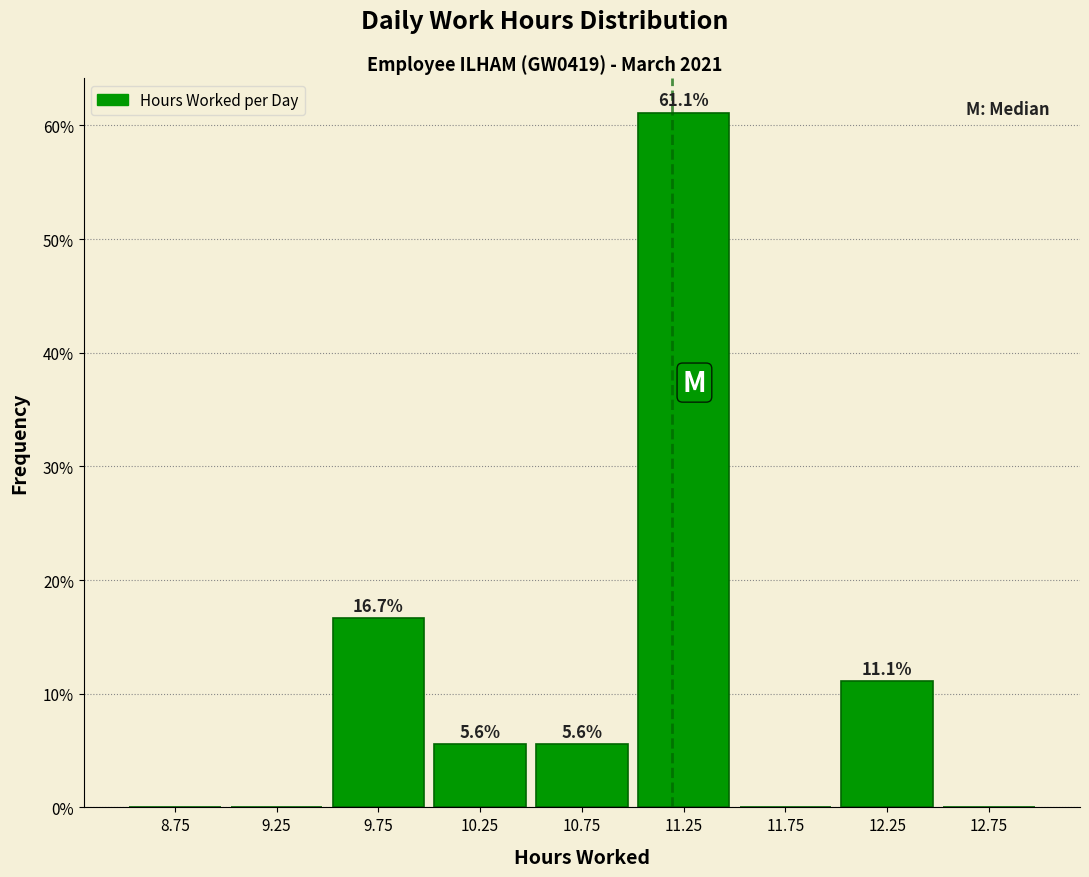

Over which range of the x-axis is the bar tallest?

11.0 to 11.5